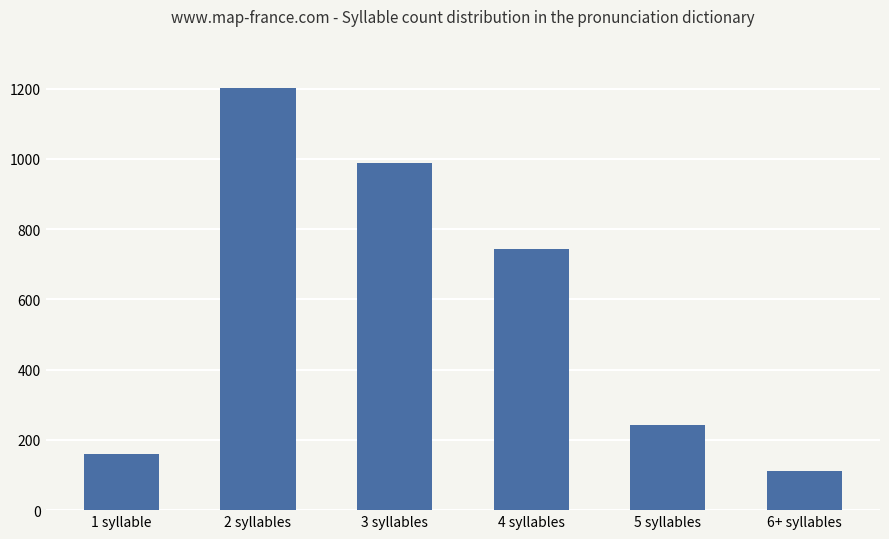

What value does the data have at 5 syllables?

241